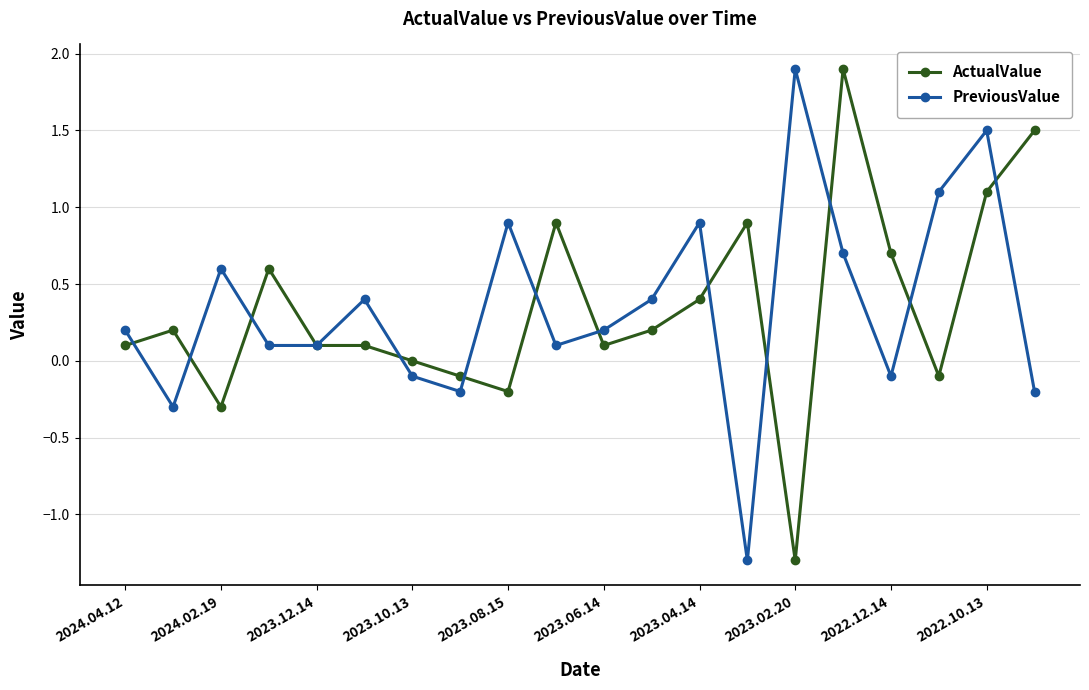

Is this an area chart (filled region under the line)?

No